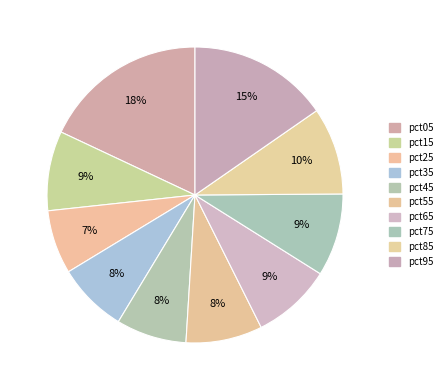

To the nearest percent, what portion does pct15 represent?

9%